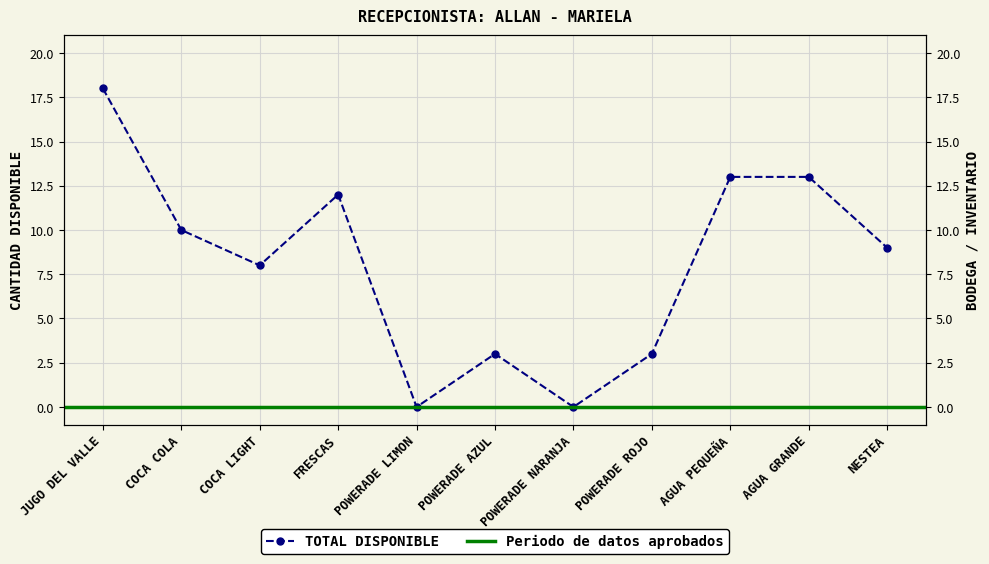

Which category has the highest value across all series?

JUGO DEL VALLE